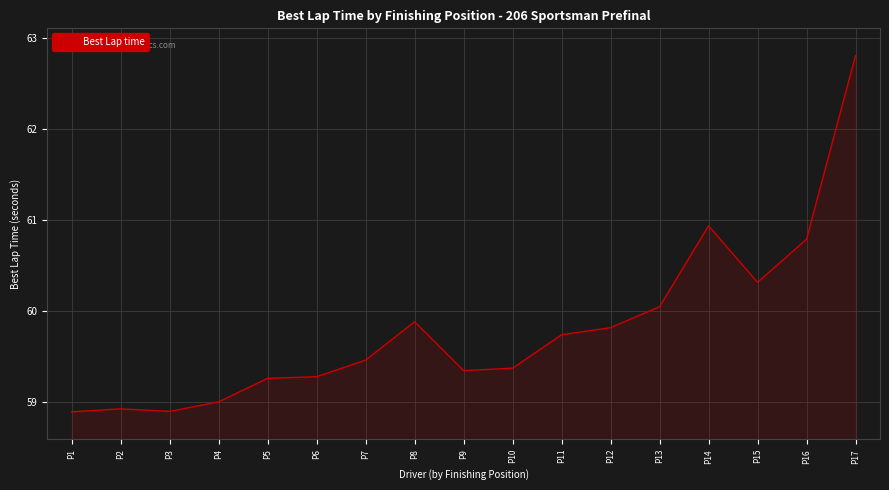

What is the sum of all values?

1016.8